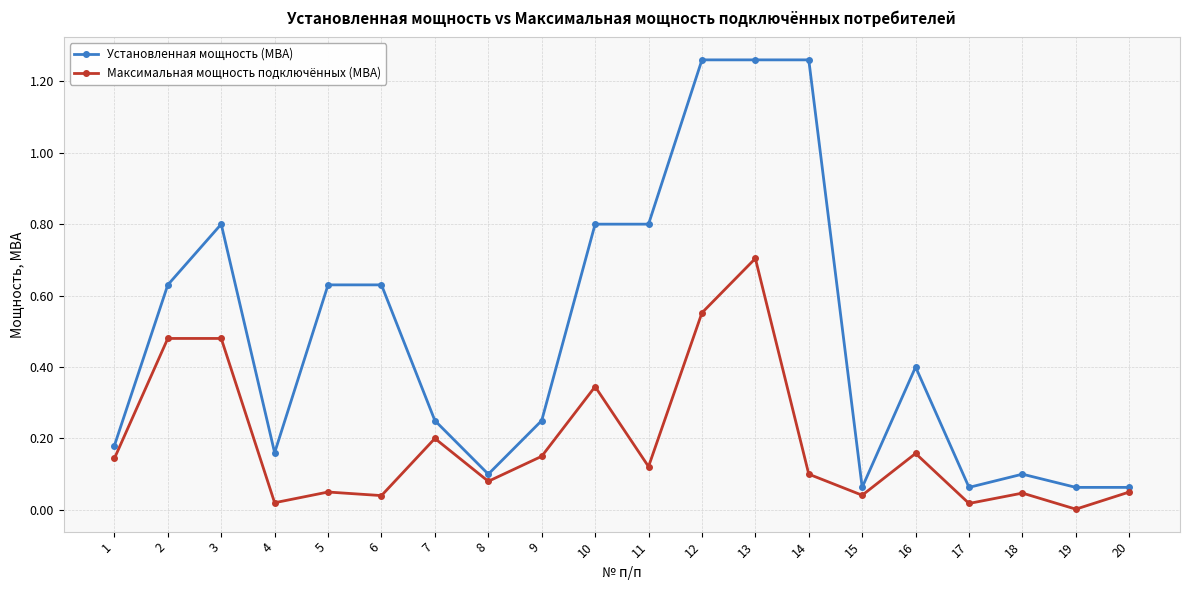

Where is the first local maximum for Установленная мощность (МВА)?

3